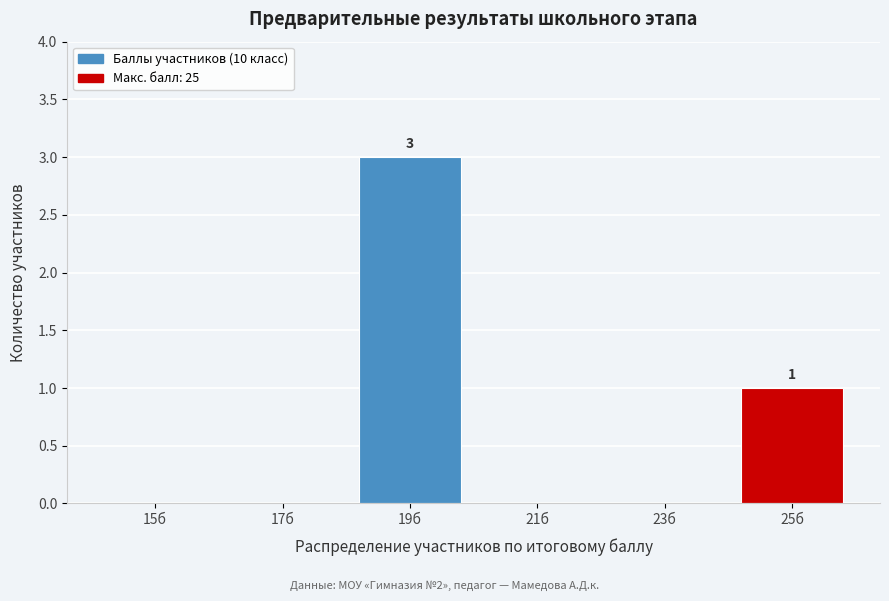

Reading left to right, list all the values displayed in this chart.

15б=0	17б=0	19б=3	21б=0	23б=0	25б=1